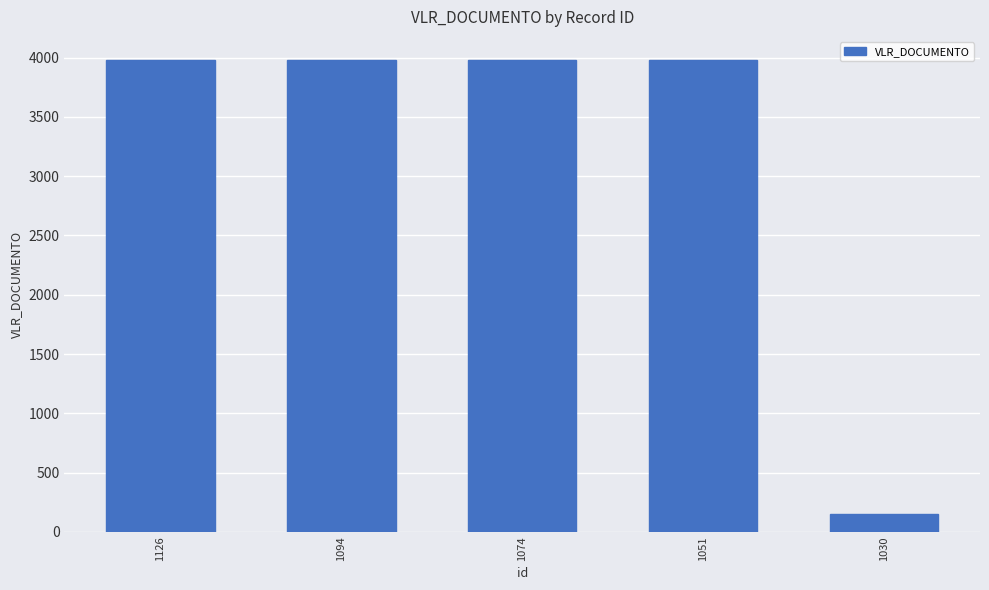

What is the value of the 5th bar from the left?

150.0